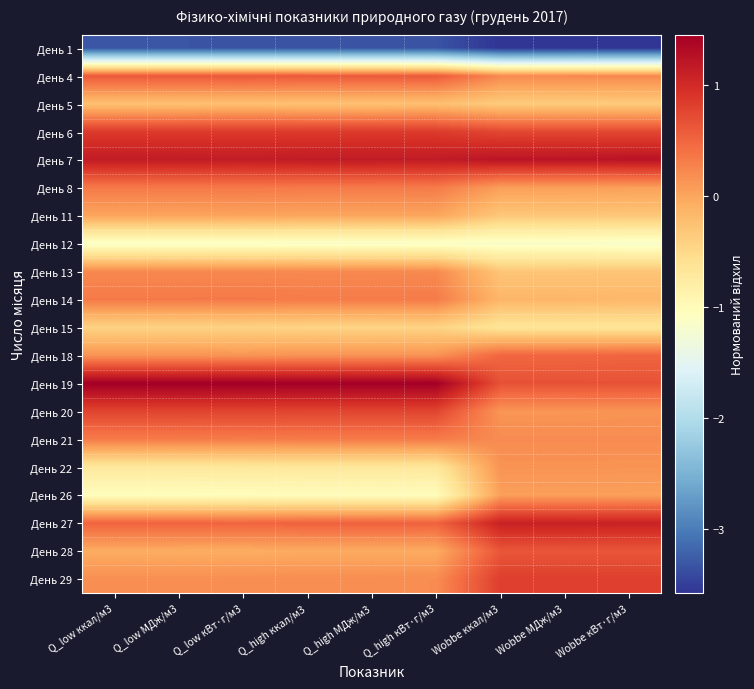

Reading left to right, what are all the values shown in this chart?

День 1: Q_low ккал/м3=-3.3	Q_low МДж/м3=-3.3	Q_low кВт·г/м3=-3.3	Q_high ккал/м3=-3.3	Q_high МДж/м3=-3.3	Q_high кВт·г/м3=-3.3	Wobbe ккал/м3=-3.6	Wobbe МДж/м3=-3.6	Wobbe кВт·г/м3=-3.6
День 4: Q_low ккал/м3=0.6	Q_low МДж/м3=0.6	Q_low кВт·г/м3=0.6	Q_high ккал/м3=0.6	Q_high МДж/м3=0.6	Q_high кВт·г/м3=0.6	Wobbe ккал/м3=0.2	Wobbe МДж/м3=0.2	Wobbe кВт·г/м3=0.2
День 5: Q_low ккал/м3=-0.2	Q_low МДж/м3=-0.2	Q_low кВт·г/м3=-0.2	Q_high ккал/м3=-0.3	Q_high МДж/м3=-0.3	Q_high кВт·г/м3=-0.2	Wobbe ккал/м3=-0.4	Wobbe МДж/м3=-0.4	Wobbe кВт·г/м3=-0.3
День 6: Q_low ккал/м3=0.9	Q_low МДж/м3=0.9	Q_low кВт·г/м3=0.9	Q_high ккал/м3=0.9	Q_high МДж/м3=0.9	Q_high кВт·г/м3=0.9	Wobbe ккал/м3=0.8	Wobbe МДж/м3=0.8	Wobbe кВт·г/м3=0.7
День 7: Q_low ккал/м3=1.2	Q_low МДж/м3=1.2	Q_low кВт·г/м3=1.1	Q_high ккал/м3=1.2	Q_high МДж/м3=1.2	Q_high кВт·г/м3=1.2	Wobbe ккал/м3=1.2	Wobbe МДж/м3=1.2	Wobbe кВт·г/м3=1.2
День 8: Q_low ккал/м3=0.3	Q_low МДж/м3=0.3	Q_low кВт·г/м3=0.3	Q_high ккал/м3=0.3	Q_high МДж/м3=0.3	Q_high кВт·г/м3=0.3	Wobbe ккал/м3=0.1	Wobbe МДж/м3=0.1	Wobbe кВт·г/м3=0.1
День 11: Q_low ккал/м3=0.0	Q_low МДж/м3=0.0	Q_low кВт·г/м3=0.0	Q_high ккал/м3=-0.0	Q_high МДж/м3=-0.0	Q_high кВт·г/м3=0.0	Wobbe ккал/м3=-0.3	Wobbe МДж/м3=-0.3	Wobbe кВт·г/м3=-0.3
День 12: Q_low ккал/м3=-1.1	Q_low МДж/м3=-1.1	Q_low кВт·г/м3=-1.1	Q_high ккал/м3=-1.1	Q_high МДж/м3=-1.1	Q_high кВт·г/м3=-1.1	Wobbe ккал/м3=-1.2	Wobbe МДж/м3=-1.2	Wobbe кВт·г/м3=-1.2
День 13: Q_low ккал/м3=0.2	Q_low МДж/м3=0.2	Q_low кВт·г/м3=0.2	Q_high ккал/м3=0.2	Q_high МДж/м3=0.2	Q_high кВт·г/м3=0.2	Wobbe ккал/м3=-0.3	Wobbe МДж/м3=-0.3	Wobbe кВт·г/м3=-0.3
День 14: Q_low ккал/м3=0.3	Q_low МДж/м3=0.3	Q_low кВт·г/м3=0.3	Q_high ккал/м3=0.3	Q_high МДж/м3=0.3	Q_high кВт·г/м3=0.3	Wobbe ккал/м3=-0.2	Wobbe МДж/м3=-0.2	Wobbe кВт·г/м3=-0.2
День 15: Q_low ккал/м3=-0.4	Q_low МДж/м3=-0.4	Q_low кВт·г/м3=-0.4	Q_high ккал/м3=-0.4	Q_high МДж/м3=-0.4	Q_high кВт·г/м3=-0.4	Wobbe ккал/м3=-0.6	Wobbe МДж/м3=-0.6	Wobbe кВт·г/м3=-0.6
День 18: Q_low ккал/м3=0.1	Q_low МДж/м3=0.1	Q_low кВт·г/м3=0.1	Q_high ккал/м3=0.2	Q_high МДж/м3=0.2	Q_high кВт·г/м3=0.2	Wobbe ккал/м3=0.5	Wobbe МДж/м3=0.5	Wobbe кВт·г/м3=0.5
День 19: Q_low ккал/м3=1.5	Q_low МДж/м3=1.5	Q_low кВт·г/м3=1.5	Q_high ккал/м3=1.4	Q_high МДж/м3=1.4	Q_high кВт·г/м3=1.4	Wobbe ккал/м3=0.7	Wobbe МДж/м3=0.7	Wobbe кВт·г/м3=0.7
День 20: Q_low ккал/м3=0.8	Q_low МДж/м3=0.8	Q_low кВт·г/м3=0.8	Q_high ккал/м3=0.8	Q_high МДж/м3=0.8	Q_high кВт·г/м3=0.8	Wobbe ккал/м3=0.1	Wobbe МДж/м3=0.1	Wobbe кВт·г/м3=0.1
День 21: Q_low ккал/м3=0.3	Q_low МДж/м3=0.3	Q_low кВт·г/м3=0.3	Q_high ккал/м3=0.3	Q_high МДж/м3=0.3	Q_high кВт·г/м3=0.3	Wobbe ккал/м3=0.2	Wobbe МДж/м3=0.2	Wobbe кВт·г/м3=0.2
День 22: Q_low ккал/м3=-0.7	Q_low МДж/м3=-0.7	Q_low кВт·г/м3=-0.7	Q_high ккал/м3=-0.7	Q_high МДж/м3=-0.7	Q_high кВт·г/м3=-0.7	Wobbe ккал/м3=0.1	Wobbe МДж/м3=0.1	Wobbe кВт·г/м3=0.1
День 26: Q_low ккал/м3=-1.0	Q_low МДж/м3=-1.0	Q_low кВт·г/м3=-1.0	Q_high ккал/м3=-1.0	Q_high МДж/м3=-1.0	Q_high кВт·г/м3=-1.0	Wobbe ккал/м3=0.1	Wobbe МДж/м3=0.1	Wobbe кВт·г/м3=0.1
День 27: Q_low ккал/м3=0.5	Q_low МДж/м3=0.5	Q_low кВт·г/м3=0.5	Q_high ккал/м3=0.5	Q_high МДж/м3=0.5	Q_high кВт·г/м3=0.5	Wobbe ккал/м3=1.1	Wobbe МДж/м3=1.1	Wobbe кВт·г/м3=1.1
День 28: Q_low ккал/м3=-0.1	Q_low МДж/м3=-0.1	Q_low кВт·г/м3=-0.1	Q_high ккал/м3=-0.0	Q_high МДж/м3=-0.0	Q_high кВт·г/м3=-0.0	Wobbe ккал/м3=0.6	Wobbe МДж/м3=0.6	Wobbe кВт·г/м3=0.6
День 29: Q_low ккал/м3=0.2	Q_low МДж/м3=0.2	Q_low кВт·г/м3=0.2	Q_high ккал/м3=0.2	Q_high МДж/м3=0.2	Q_high кВт·г/м3=0.2	Wobbe ккал/м3=0.8	Wobbe МДж/м3=0.8	Wobbe кВт·г/м3=0.8